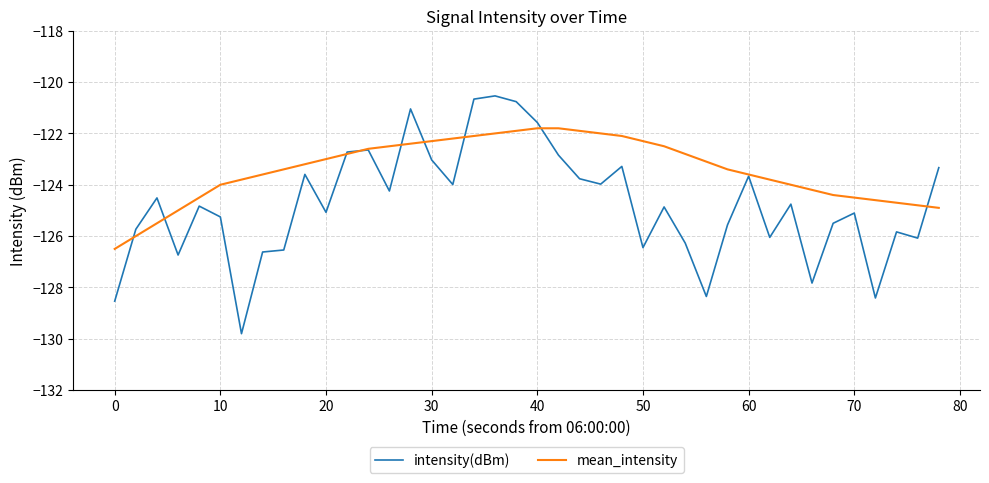

Which series has the largest total across all categories?

mean_intensity